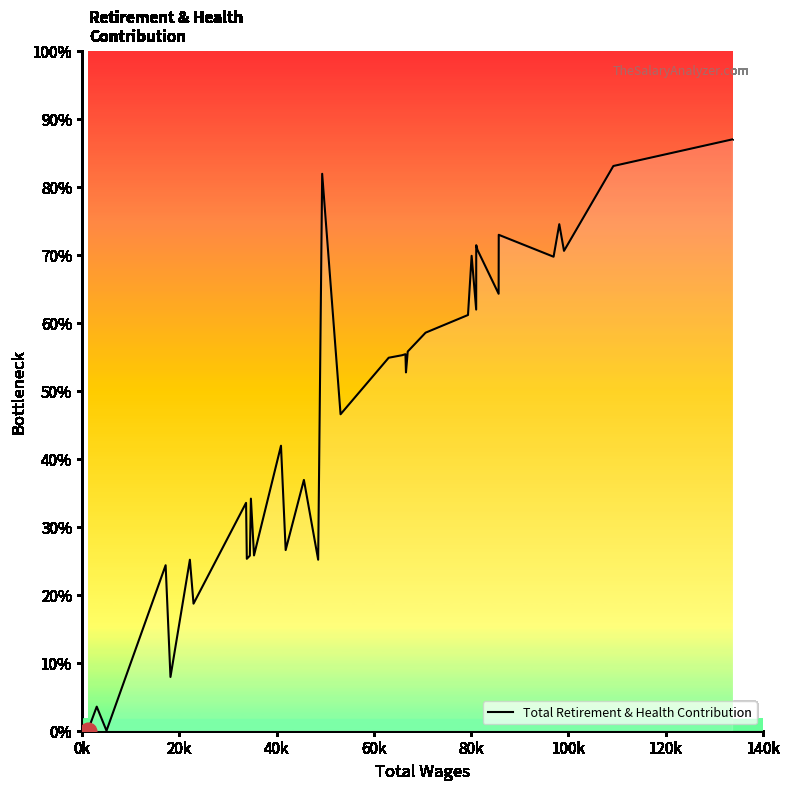

What is the sum of all values?

555005